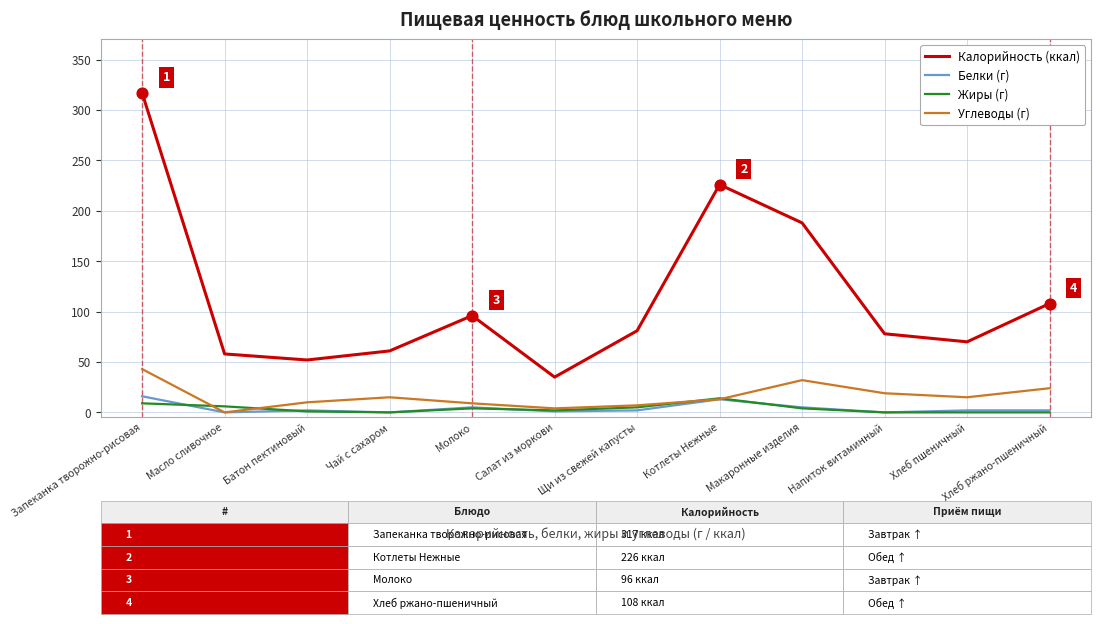

The Углеводы (г) series shows 10 at Батон пектиновый. True or false?

True